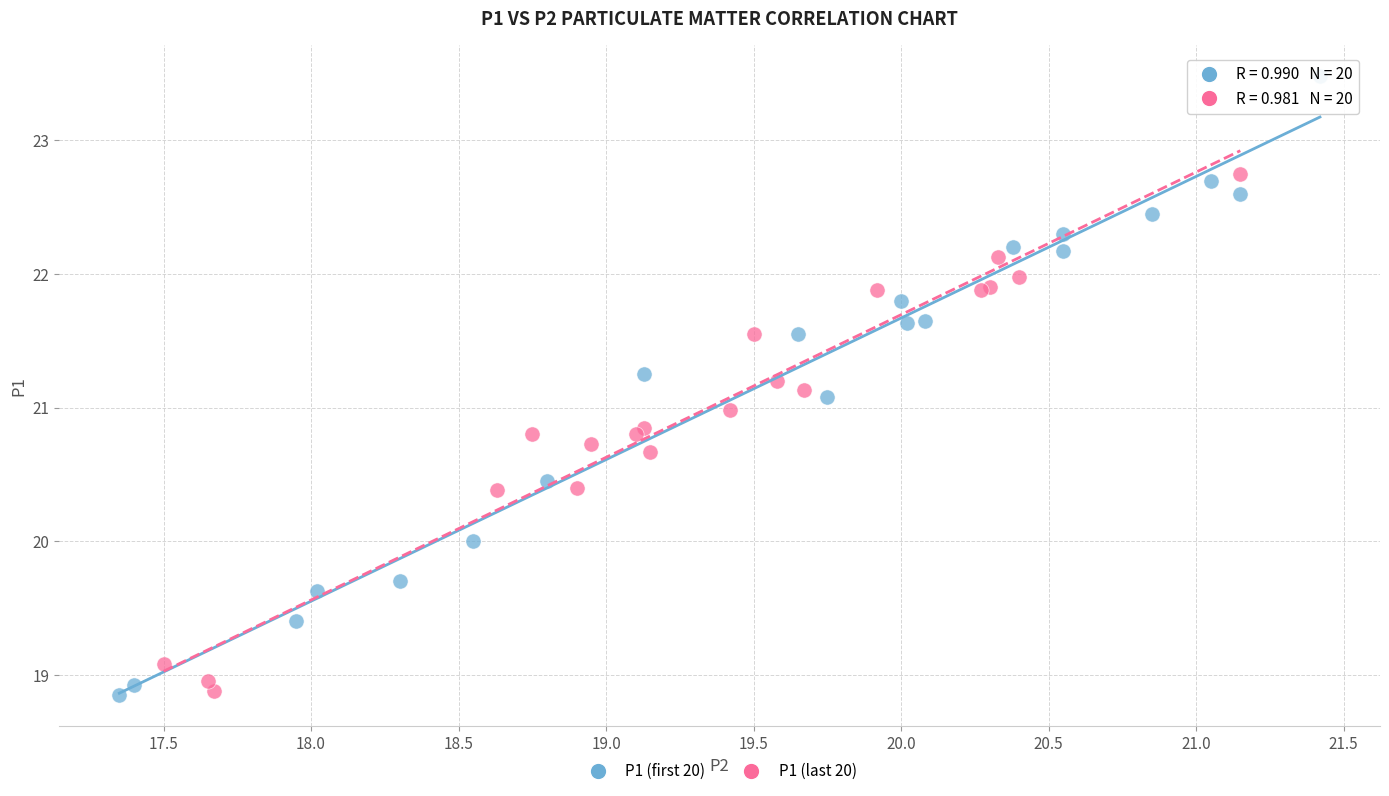

Which series has the widest spread of Y values?

P1 (first 20)